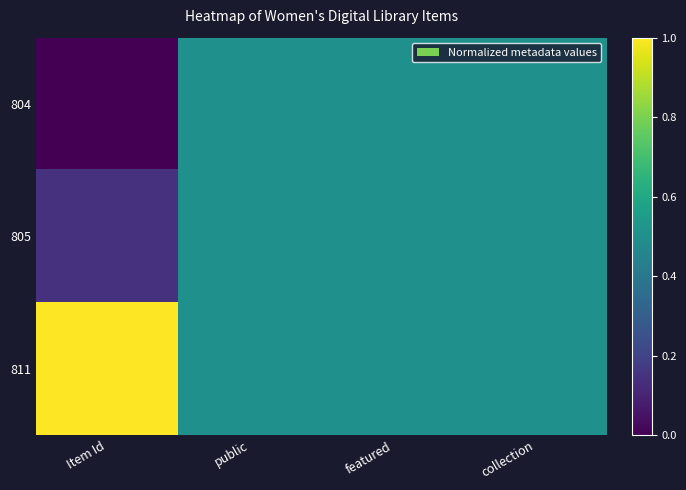

What is the difference between the highest and lowest values at Item Id?

1.0